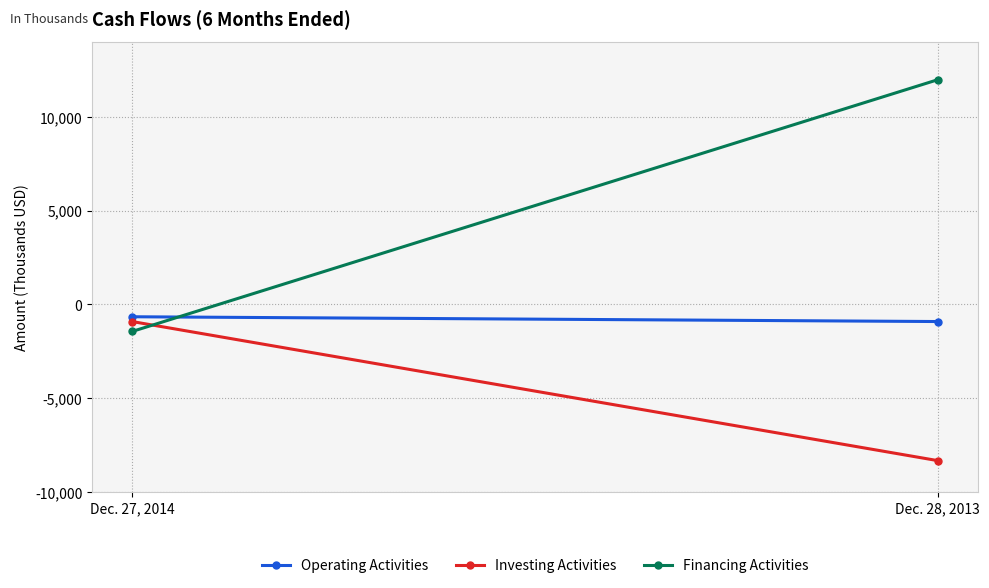

List the labels in order of Financing Activities value, smallest first.

Dec. 27, 2014, Dec. 28, 2013